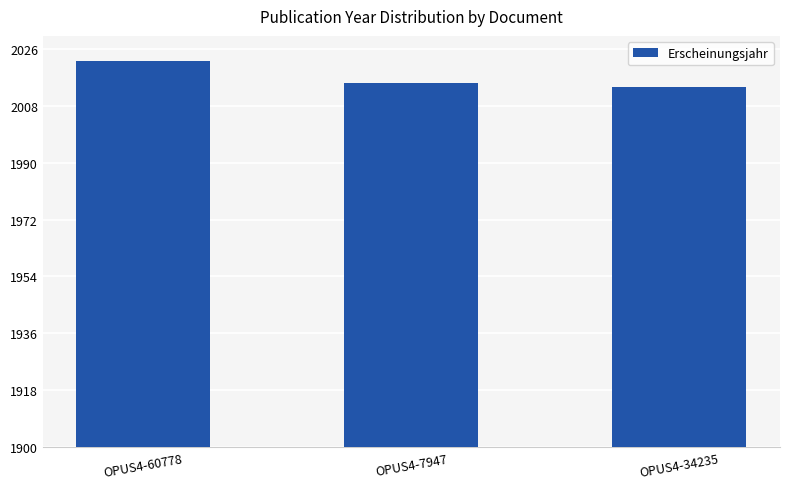

At which label does the data first exceed 2015?

OPUS4-60778